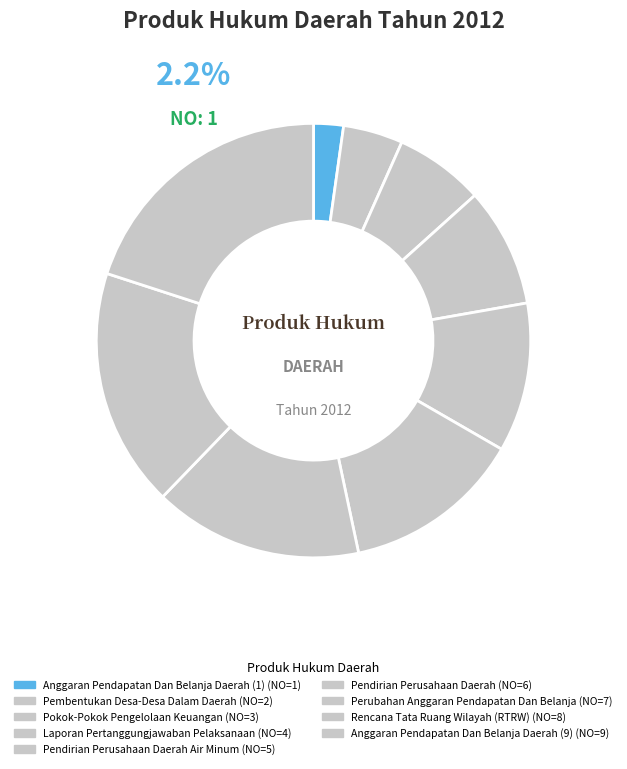

How many slices are in this pie chart?

9